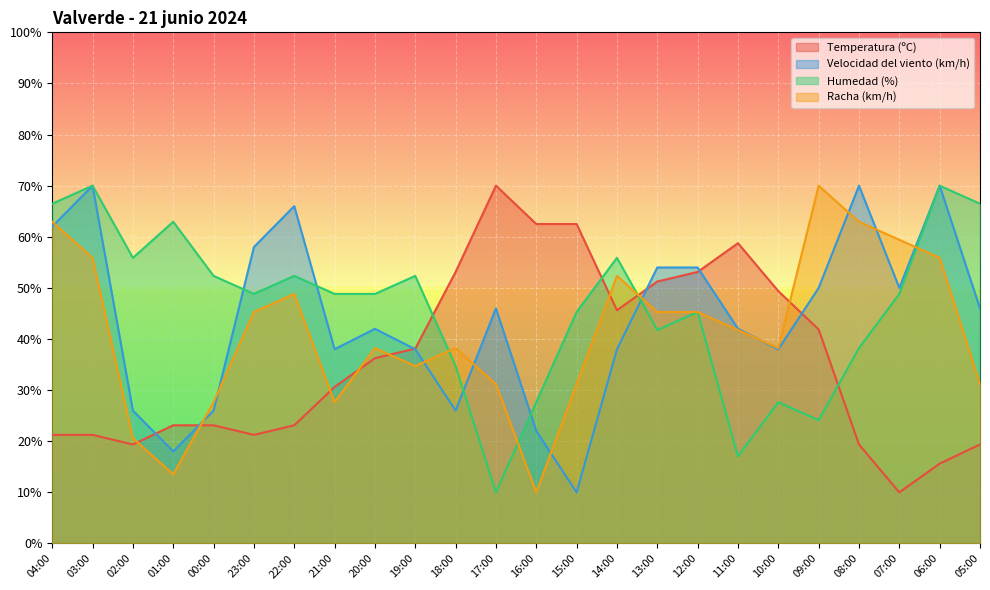

Reading left to right, what are all the values shown in this chart?

Temperatura (ºC): 04:00=21.2	03:00=21.2	02:00=19.4	01:00=23.1	00:00=23.1	23:00=21.2	22:00=23.1	21:00=30.6	20:00=36.3	19:00=38.1	18:00=53.1	17:00=70.0	16:00=62.5	15:00=62.5	14:00=45.6	13:00=51.2	12:00=53.1	11:00=58.8	10:00=49.4	09:00=41.9	08:00=19.4	07:00=10.0	06:00=15.6	05:00=19.4
Velocidad del viento (km/h): 04:00=62.0	03:00=70.0	02:00=26.0	01:00=18.0	00:00=26.0	23:00=58.0	22:00=66.0	21:00=38.0	20:00=42.0	19:00=38.0	18:00=26.0	17:00=46.0	16:00=22.0	15:00=10.0	14:00=38.0	13:00=54.0	12:00=54.0	11:00=42.0	10:00=38.0	09:00=50.0	08:00=70.0	07:00=50.0	06:00=70.0	05:00=46.0
Humedad (%): 04:00=66.5	03:00=70.0	02:00=55.9	01:00=62.9	00:00=52.4	23:00=48.8	22:00=52.4	21:00=48.8	20:00=48.8	19:00=52.4	18:00=34.7	17:00=10.0	16:00=27.6	15:00=45.3	14:00=55.9	13:00=41.8	12:00=45.3	11:00=17.1	10:00=27.6	09:00=24.1	08:00=38.2	07:00=48.8	06:00=70.0	05:00=66.5
Racha (km/h): 04:00=62.9	03:00=55.9	02:00=20.6	01:00=13.5	00:00=27.6	23:00=45.3	22:00=48.8	21:00=27.6	20:00=38.2	19:00=34.7	18:00=38.2	17:00=31.2	16:00=10.0	15:00=31.2	14:00=52.4	13:00=45.3	12:00=45.3	11:00=41.8	10:00=38.2	09:00=70.0	08:00=62.9	07:00=59.4	06:00=55.9	05:00=31.2